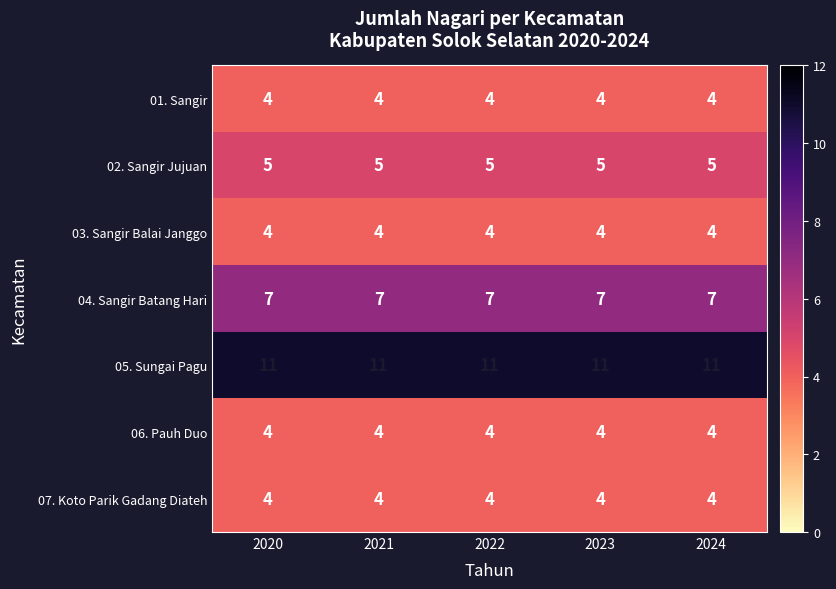

What is the greatest value displayed?

11